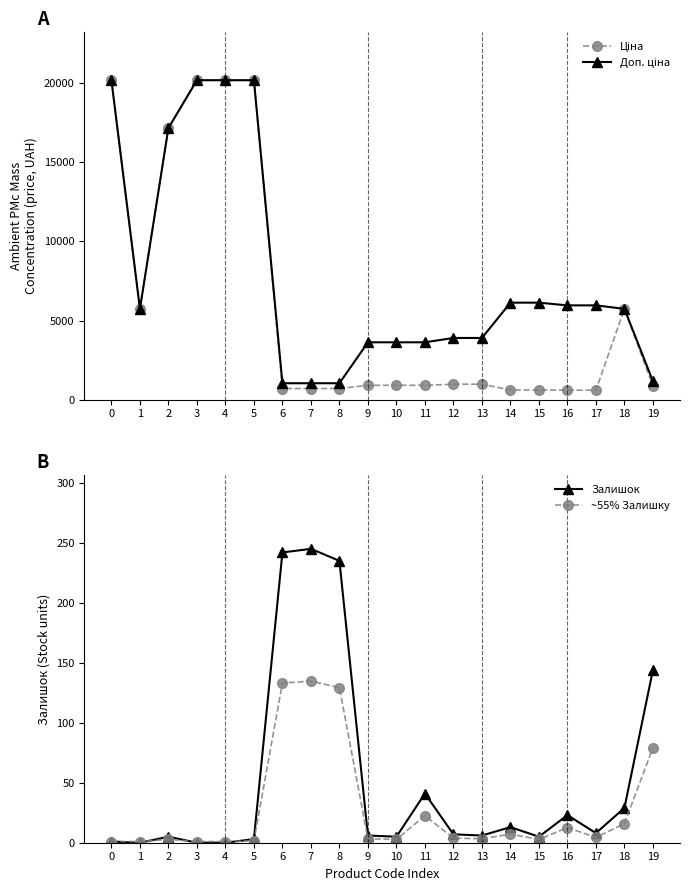

How many data points does each series have?

20